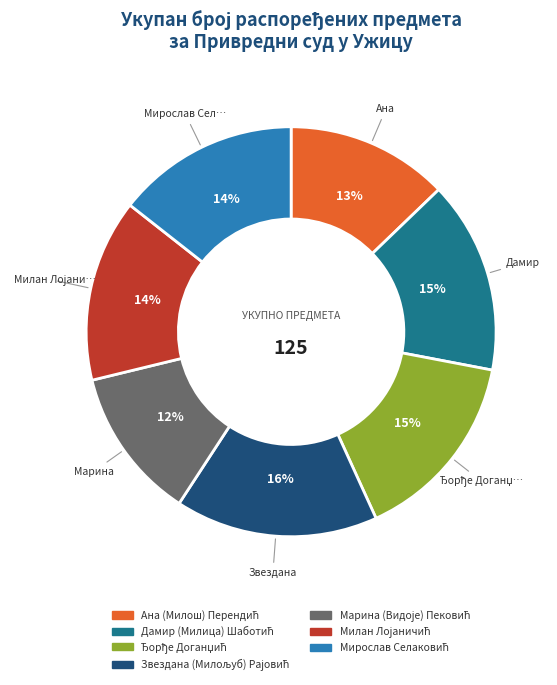

Is there a majority slice in this chart?

No